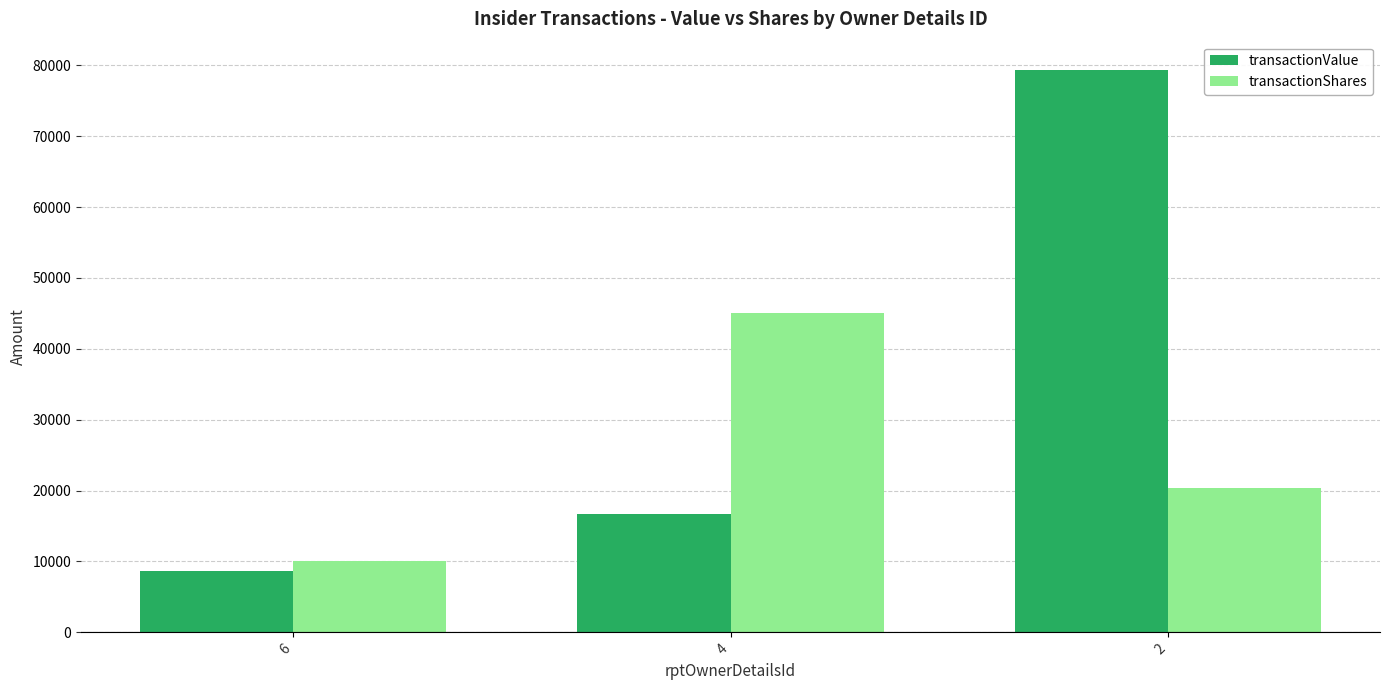

Reading right to left, list all the values displayed in this chart.

transactionValue: 2=79373	4=16650	6=8675
transactionShares: 2=20300	4=45000	6=10000